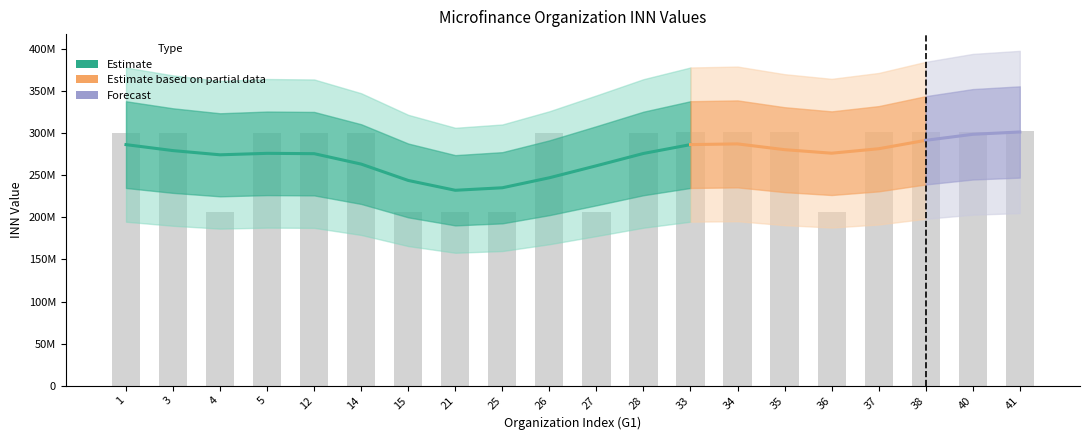

What is the value of the 2nd bar from the left?

300066954